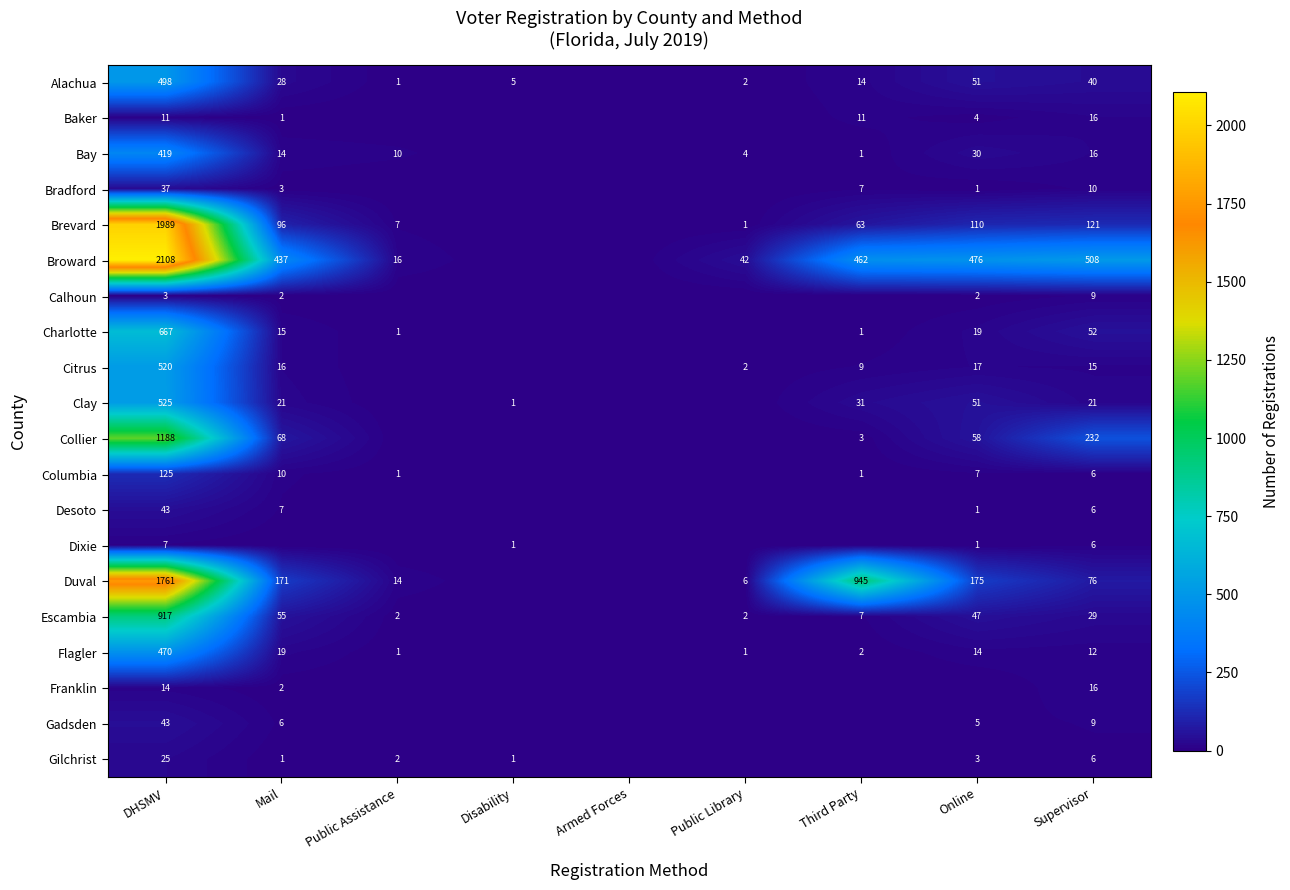

Is the value of Desoto at Mail greater than the value of Collier at Supervisor?

No